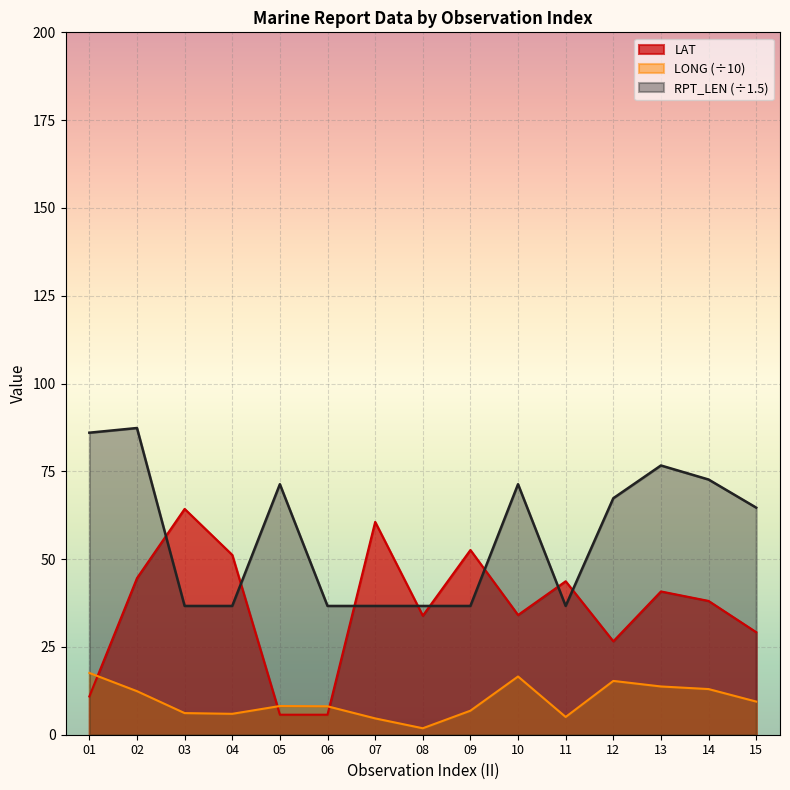

How many lines are shown in the chart?

3